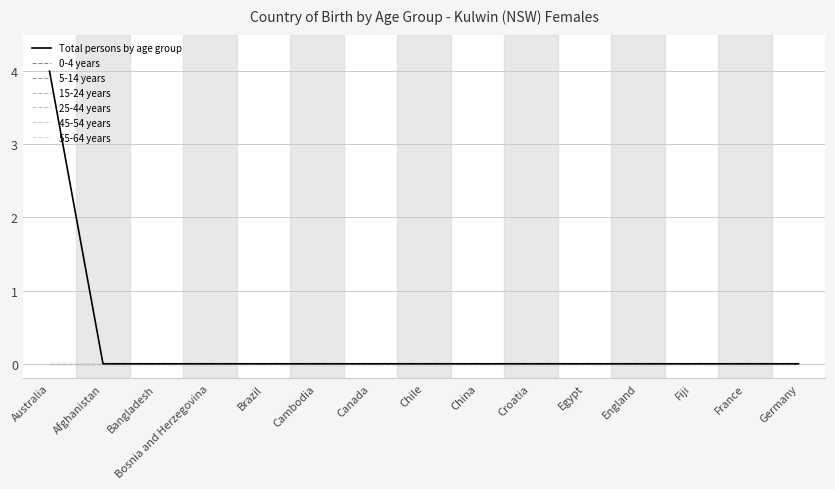

Does the chart have visible grid lines?

Yes